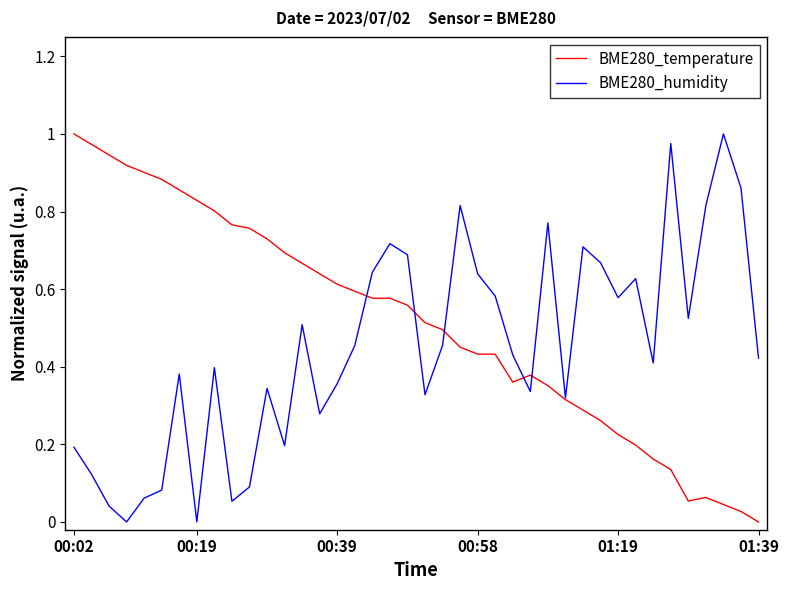

List the series in order of their overall mean, lowest first.

BME280_humidity, BME280_temperature